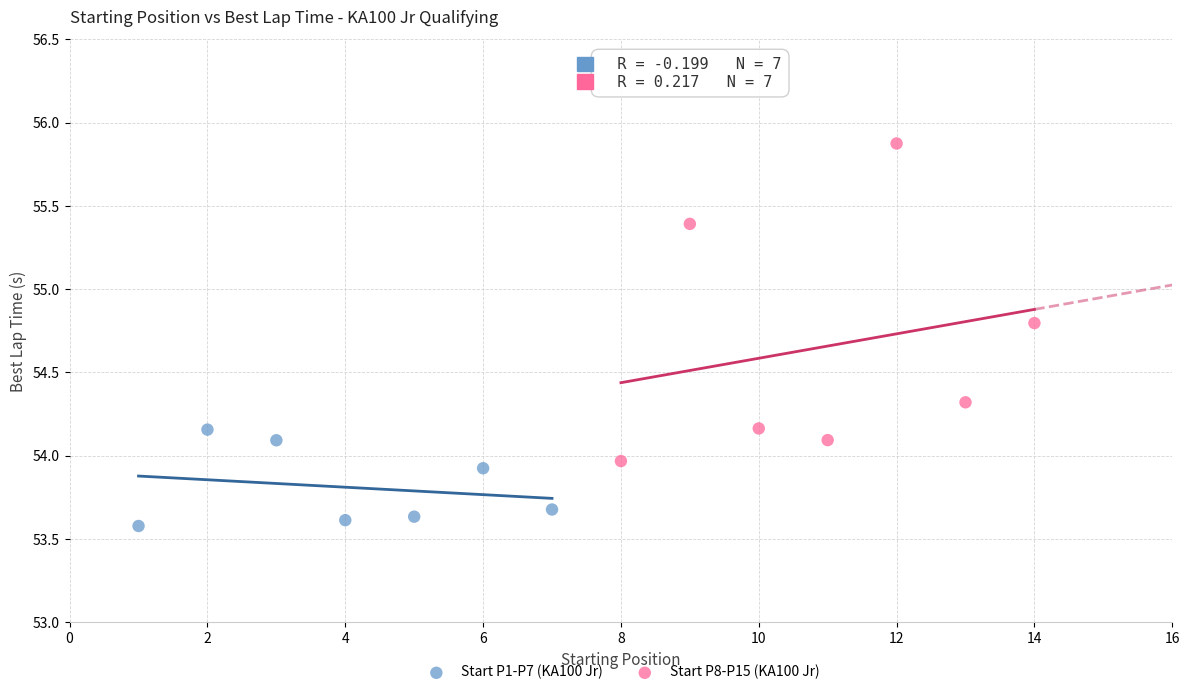

Which series reaches the maximum Y coordinate?

Start P8-P15 (KA100 Jr)